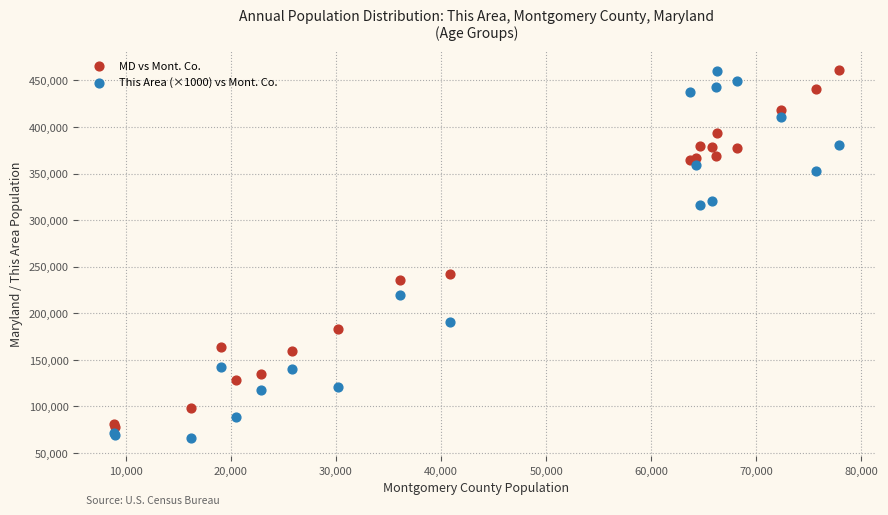

Across all series, what Y value is closest to 263792?

242579